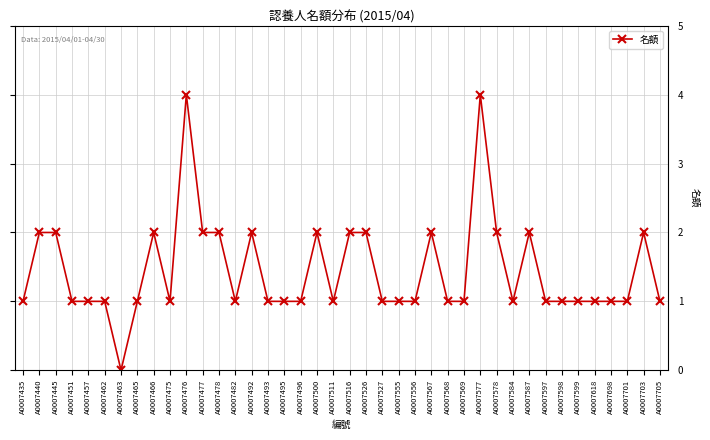

What is the change in value from A0007440 to A0007463?

-2